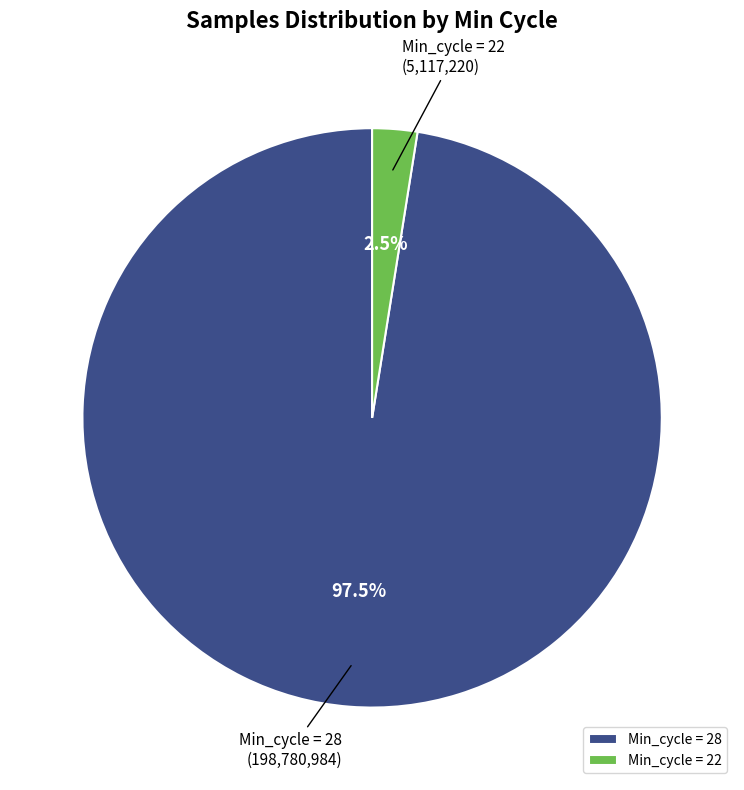

Between Min_cycle = 28 and Min_cycle = 22, which is larger?

Min_cycle = 28